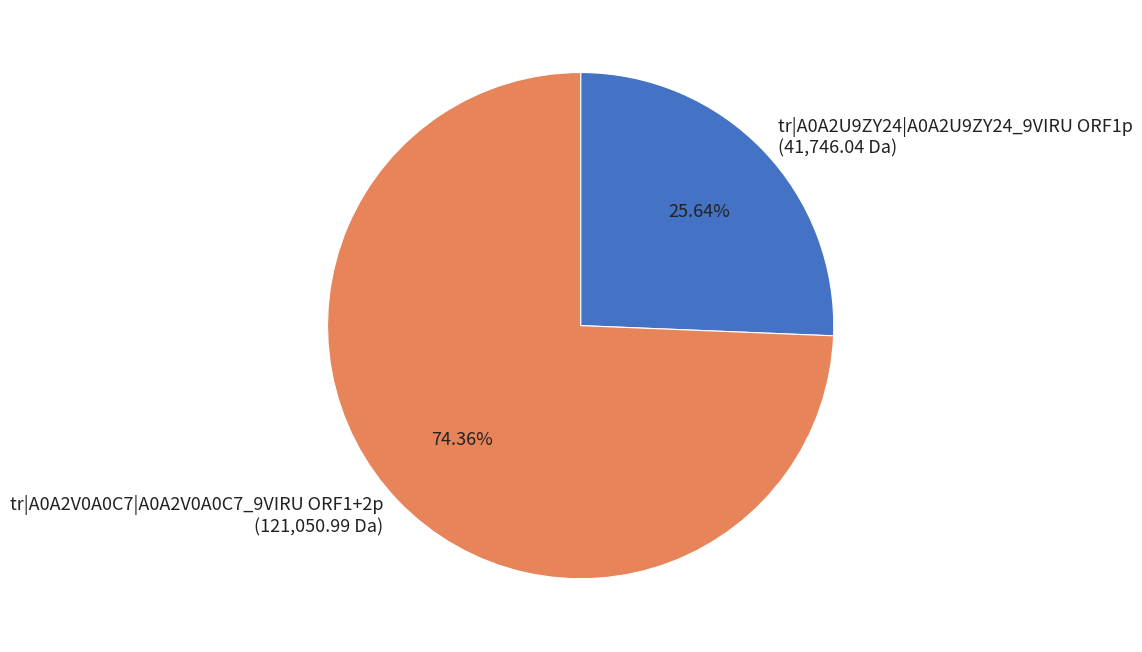

True or false: tr|A0A2V0A0C7|A0A2V0A0C7_9VIRU ORF1+2p accounts for 88% of the total.

False